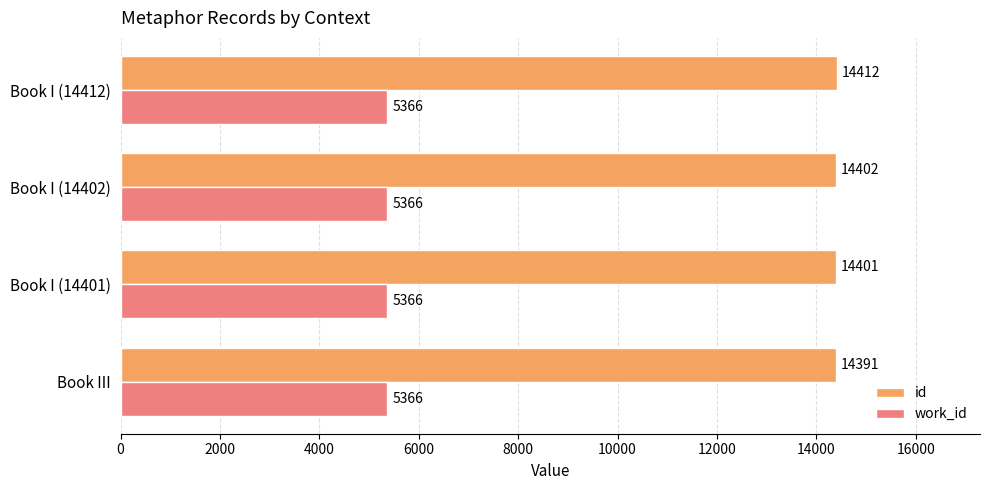

How many distinct data groups are displayed?

2